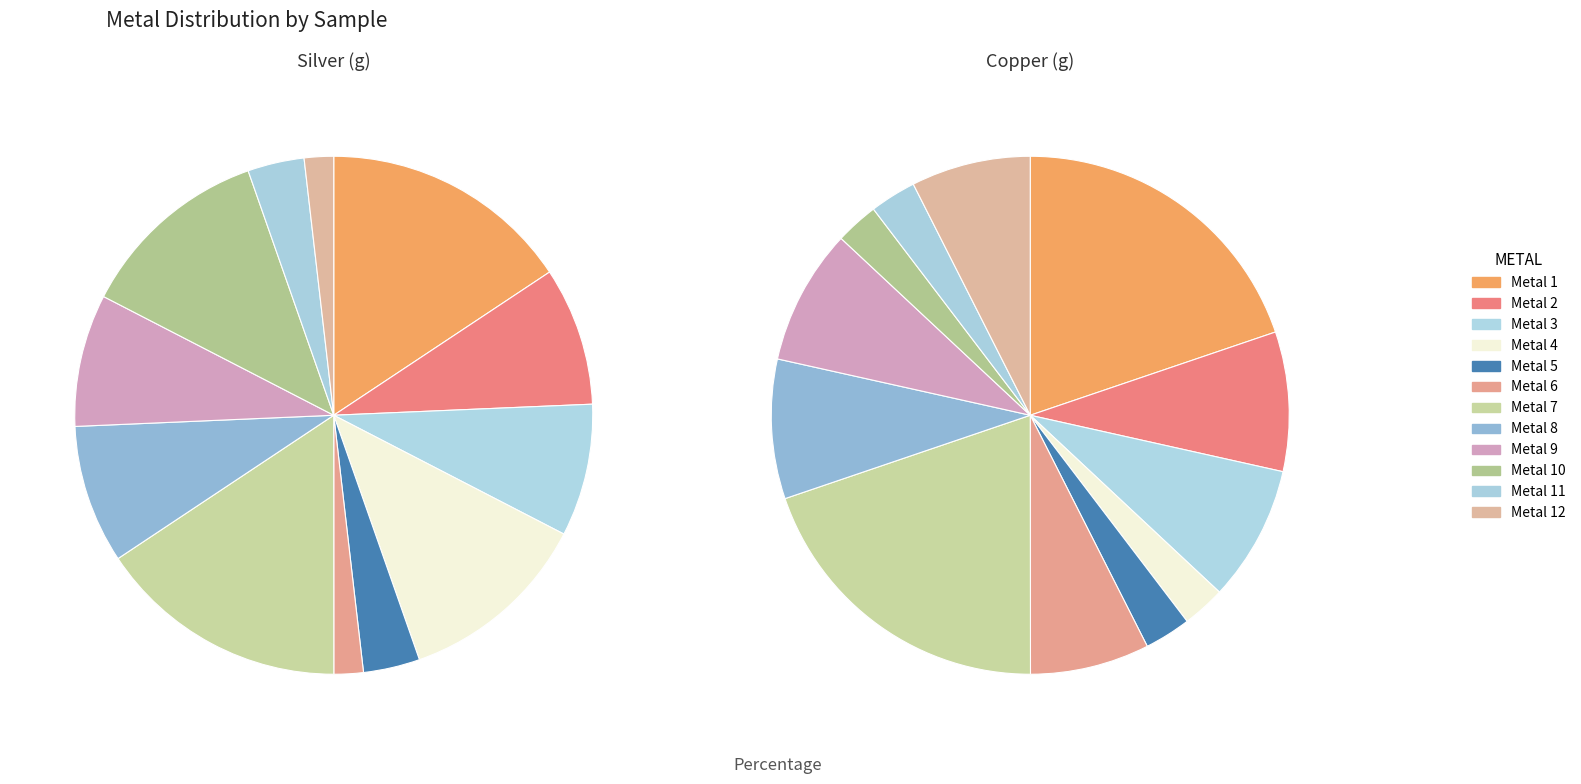

The 11 slice represents 3% of the pie. True or false?

True